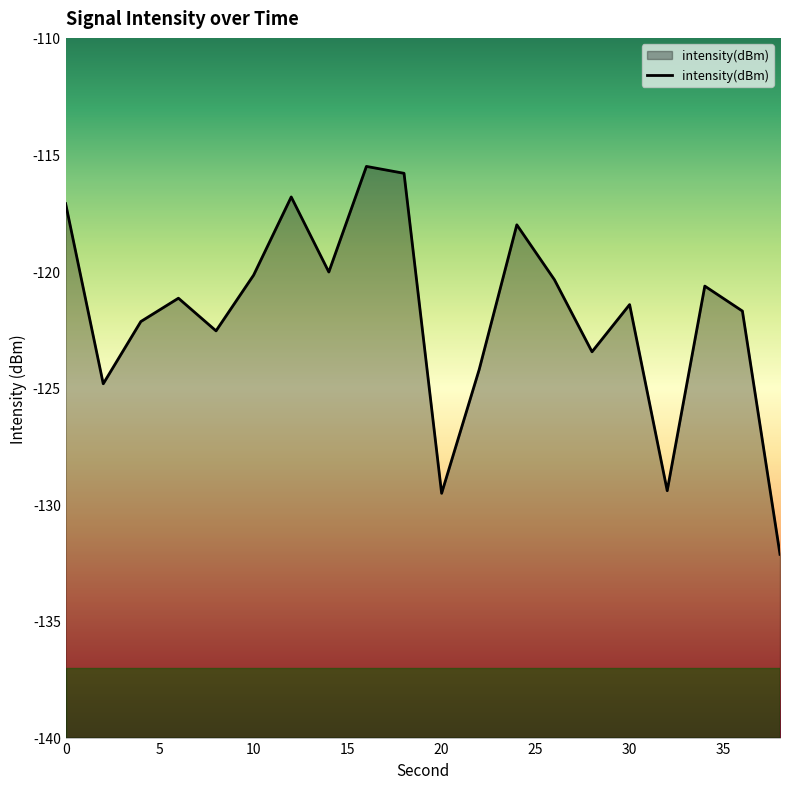

Is it true that the value at 20 is -129.5?

True